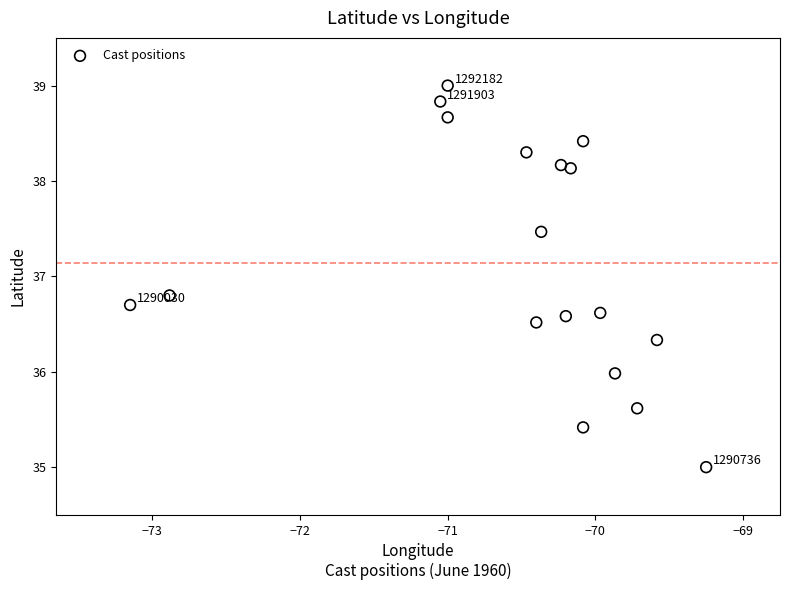

What is the range of Y values (max minus min)?

4.0